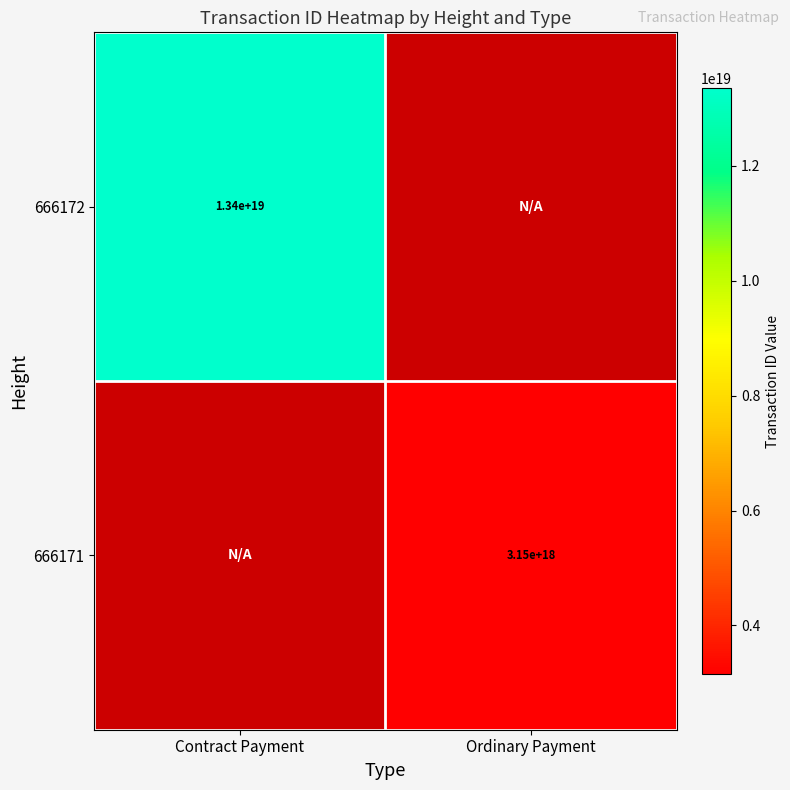

Count the number of data series in this chart.

2